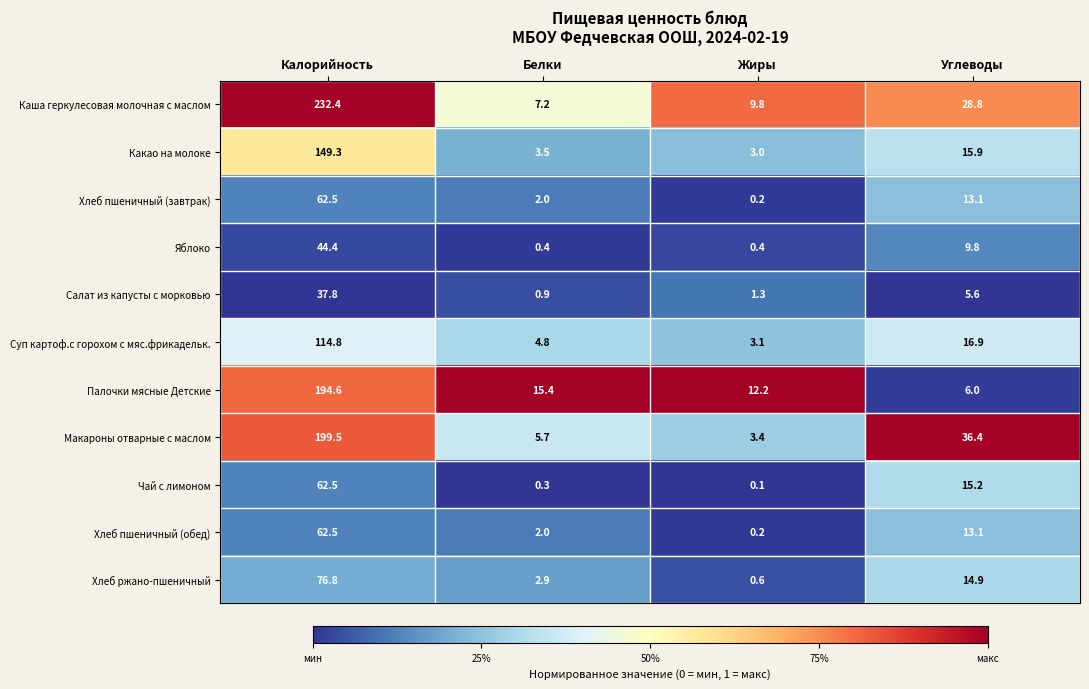

The value of Суп картоф.с горохом с мяс.фрикадельк. at Жиры is 3.1. True or false?

True